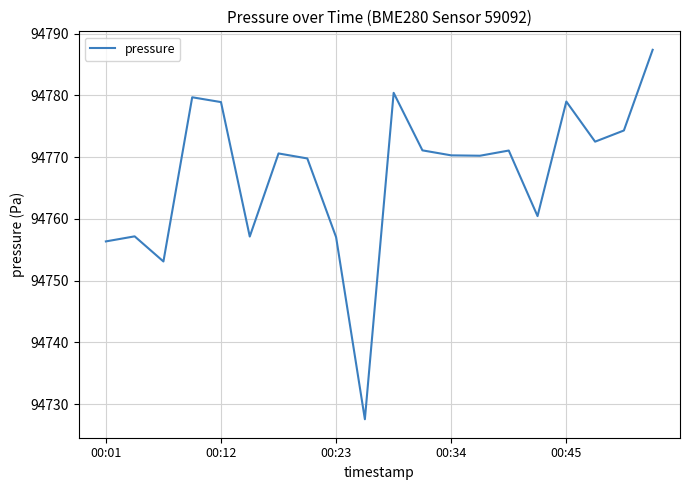

Does the chart display data point markers on the line(s)?

No